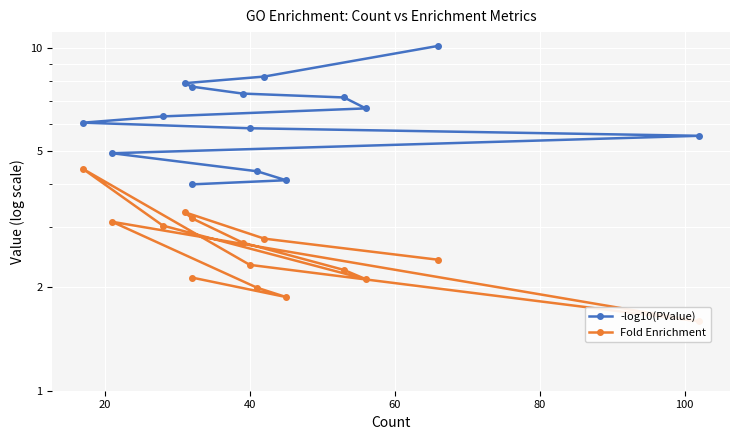

True or false: Fold Enrichment has more than 0 points higher than both neighbors.

True